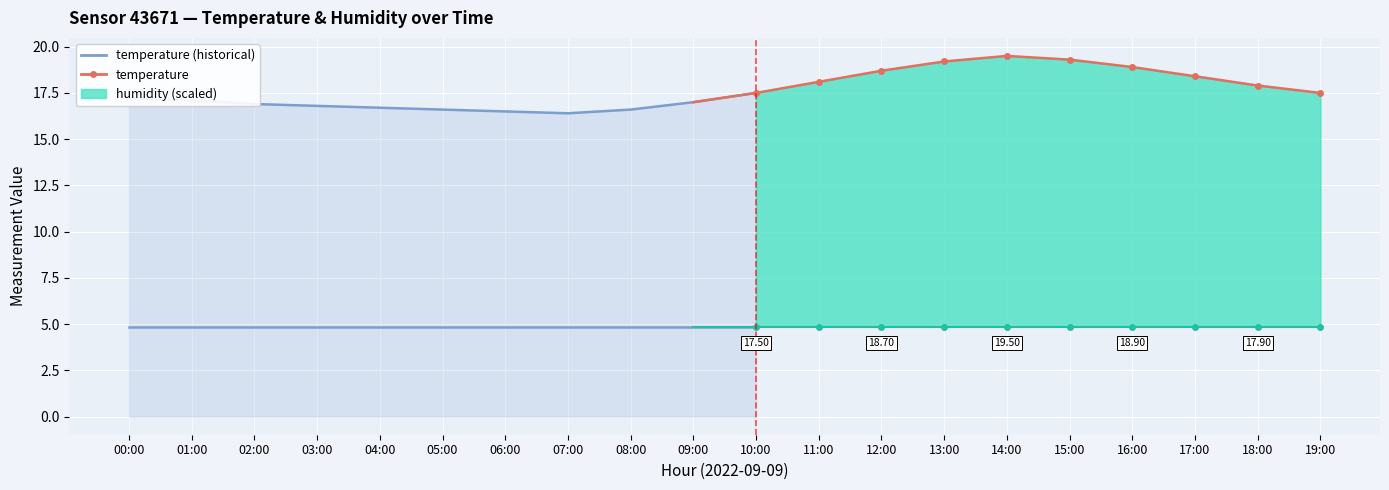

At how many categories does at least one series exceed 9?

11